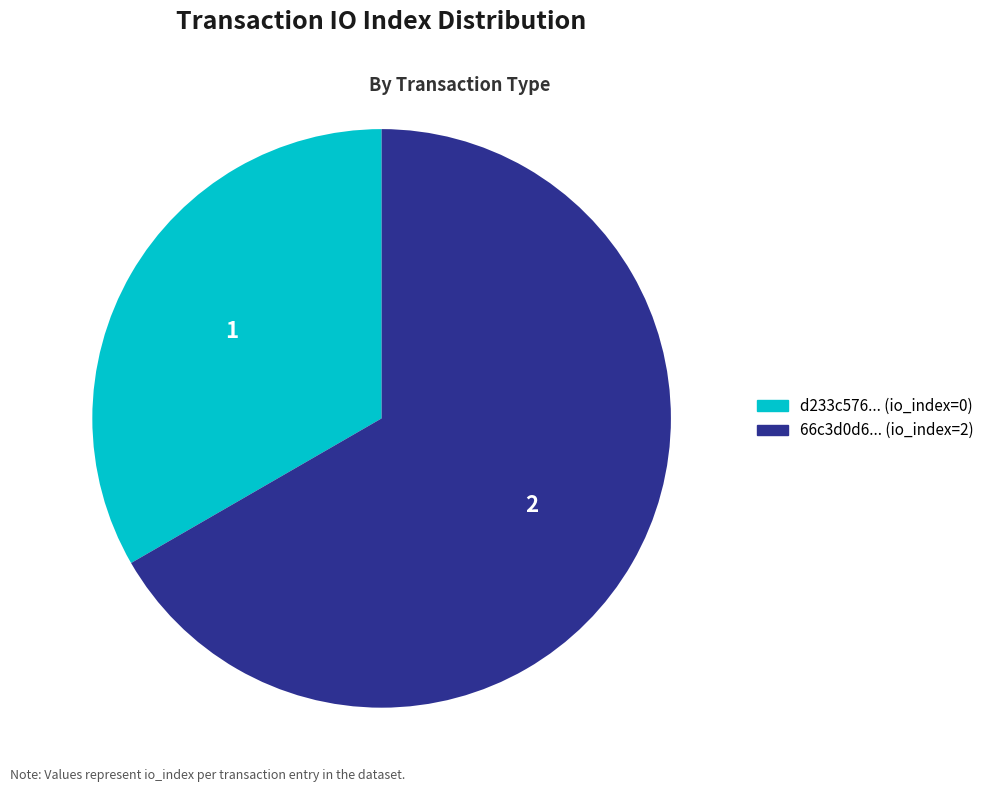

Does any single category account for the majority?

Yes